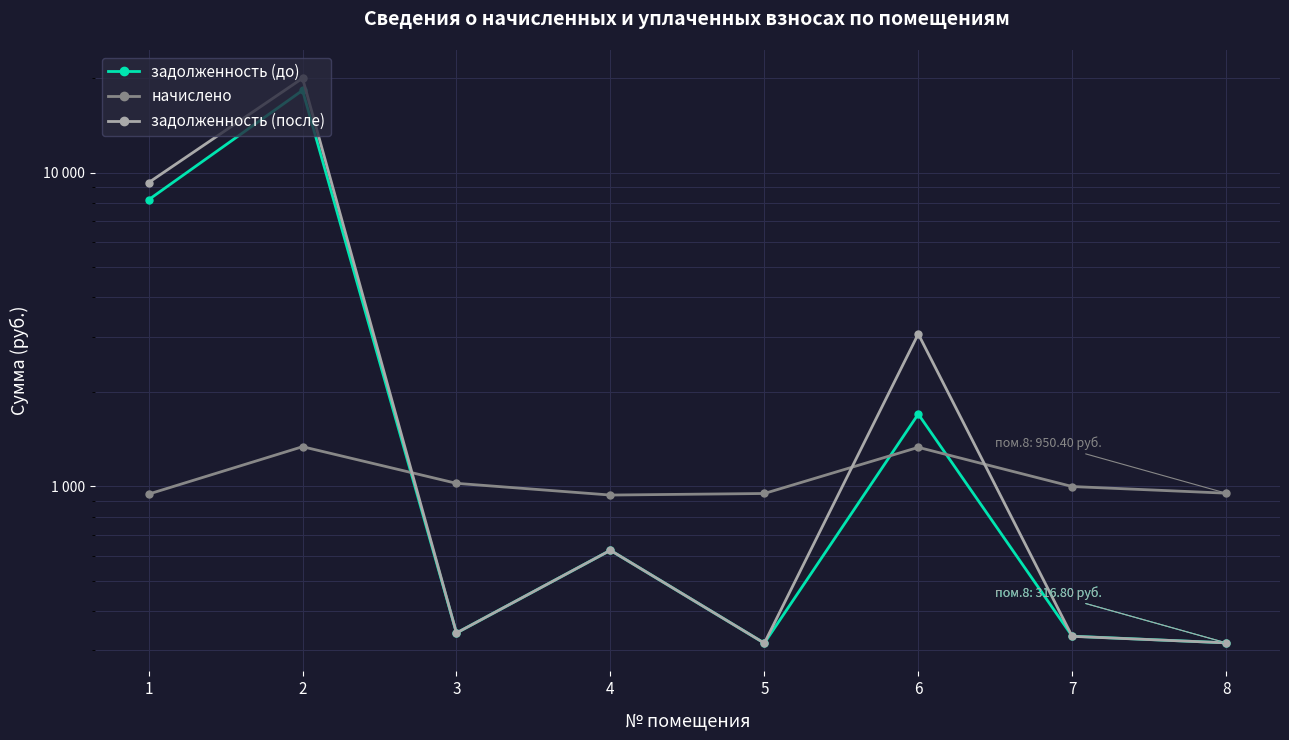

What is the minimum value for начислено?

937.4